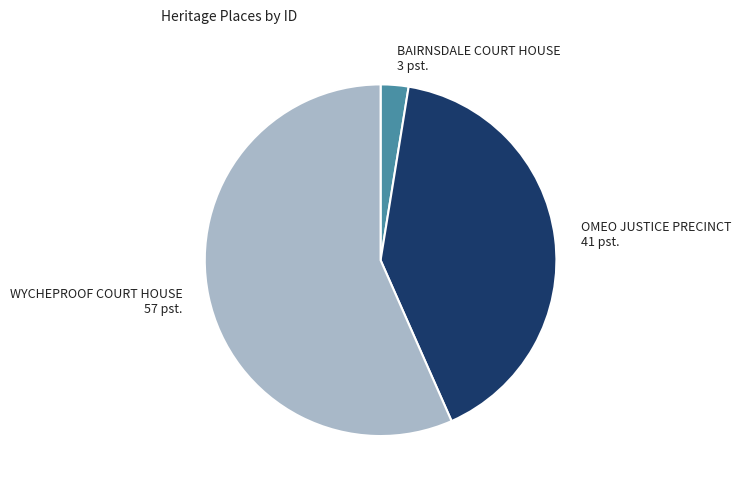

Approximately how many times larger is the value at OMEO JUSTICE PRECINCT 41 pst. compared to WYCHEPROOF COURT HOUSE 57 pst.?

0.7